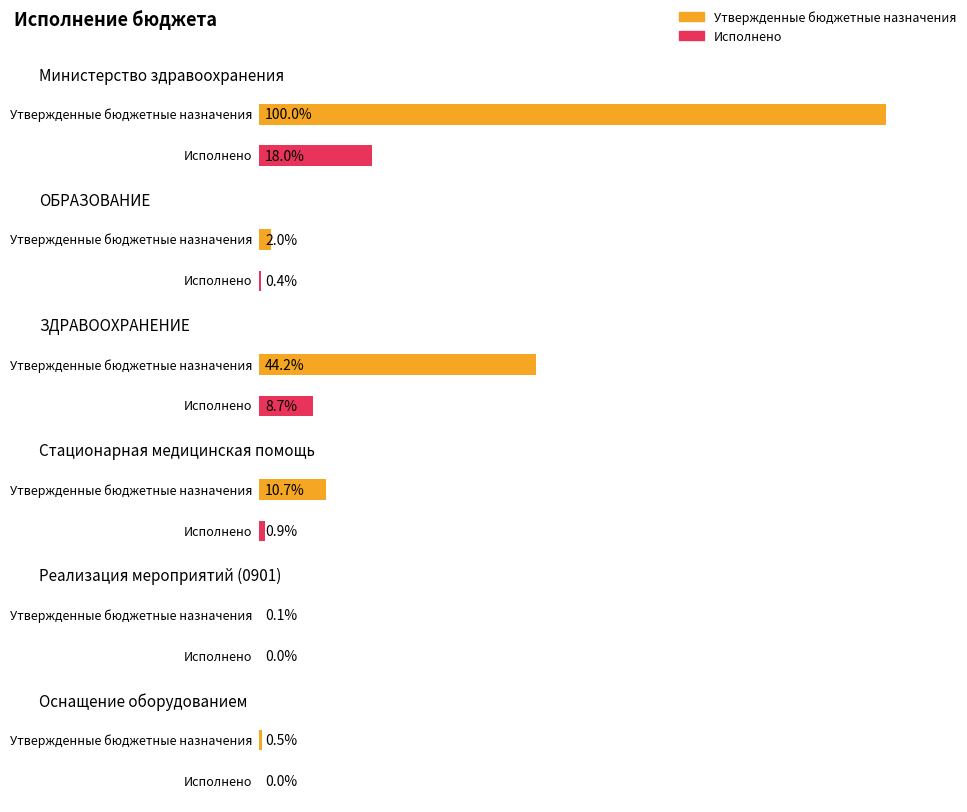

The value of Исполнено at Оснащение оборудованием is 408650929.1. True or false?

False